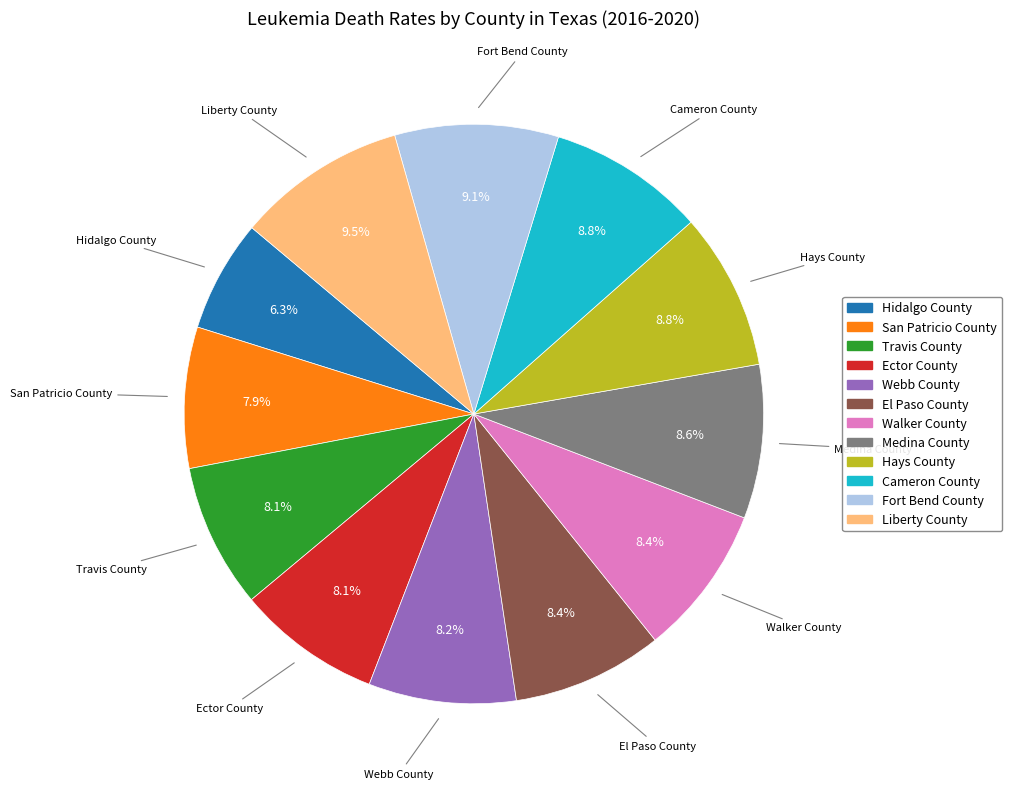

What is the smallest slice in the pie chart?

Hidalgo County